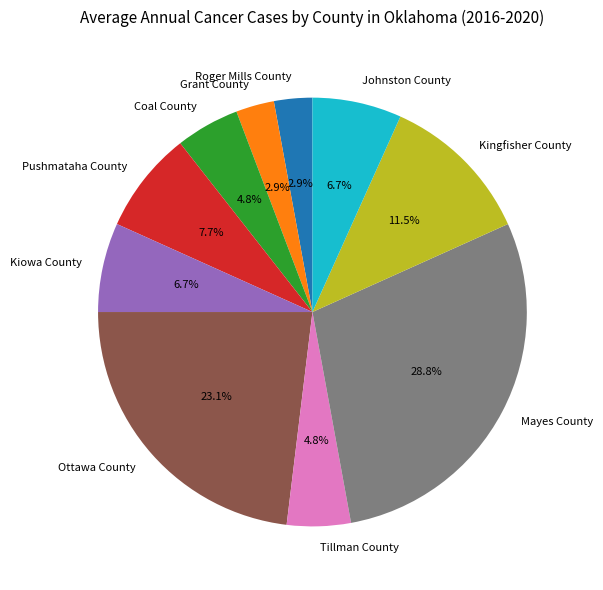

To the nearest percent, what is the average slice percentage?

10%